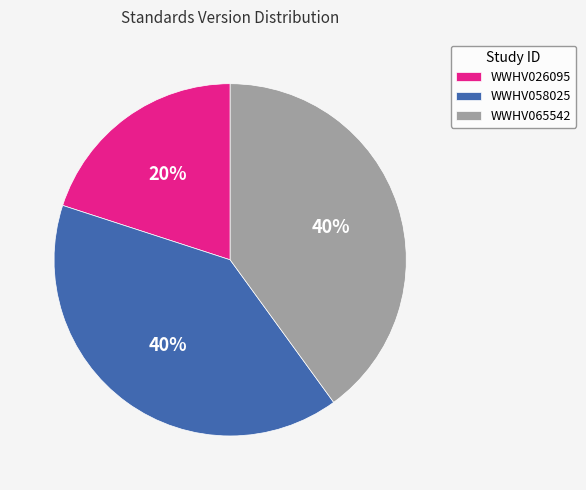

Between WWHV026095 and WWHV058025, which is larger?

WWHV058025